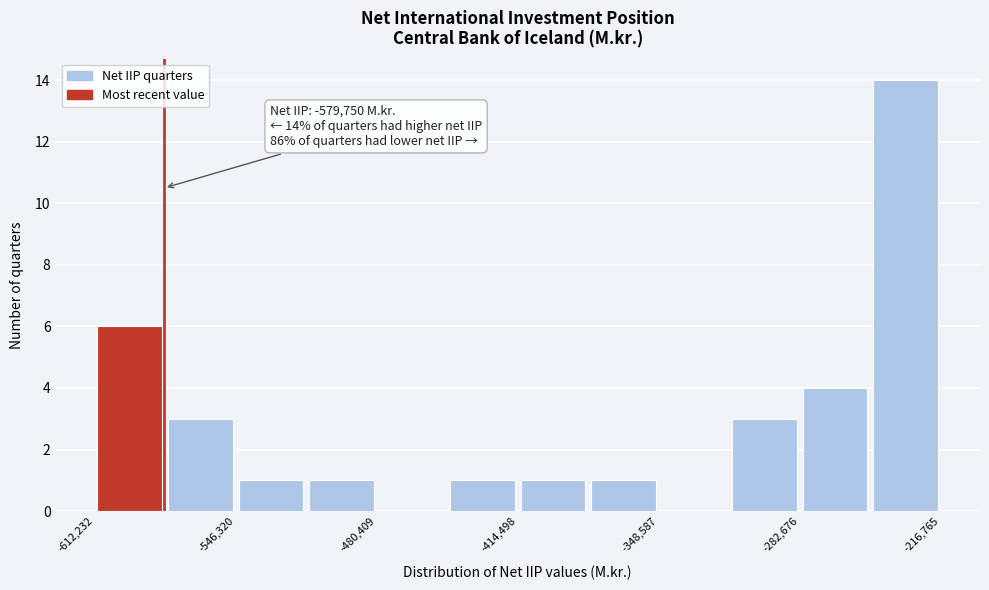

Around what value on the x-axis is the tallest bar? Give the approximate position of its centre, as read against the axis.

-230000